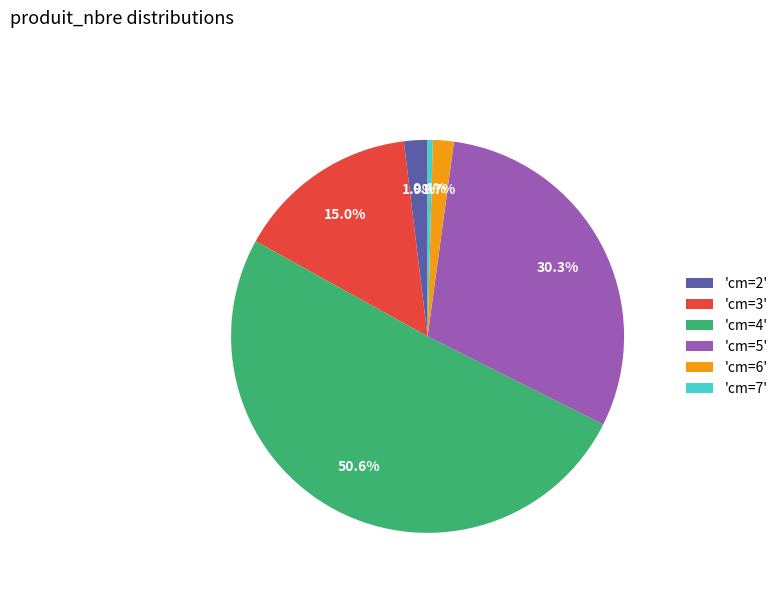

Does 'cm=6' represent more than half of the total?

No